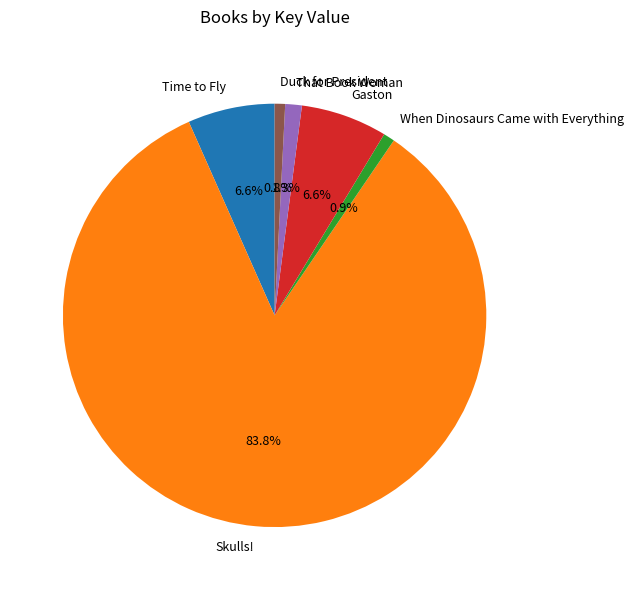

Count the number of slices in the pie.

6